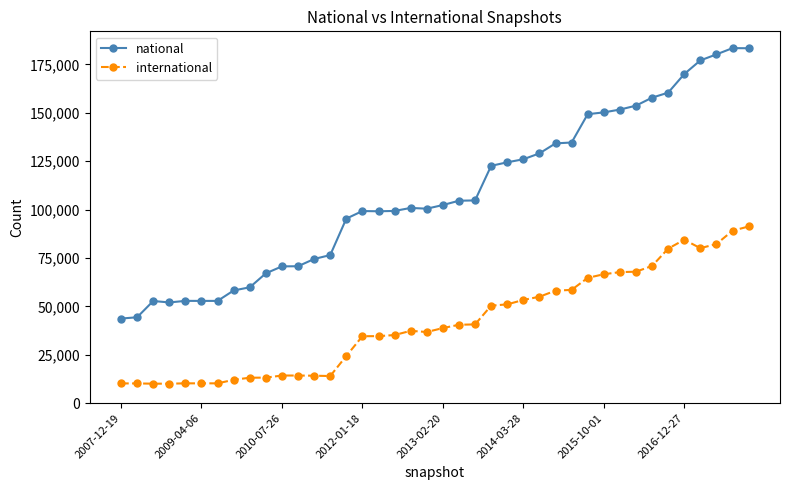

At how many categories does at least one series exceed 35756?

40